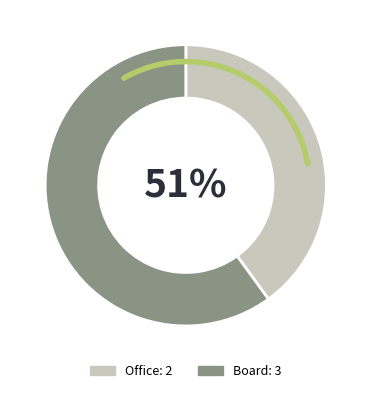

True or false: Board accounts for 70% of the total.

False